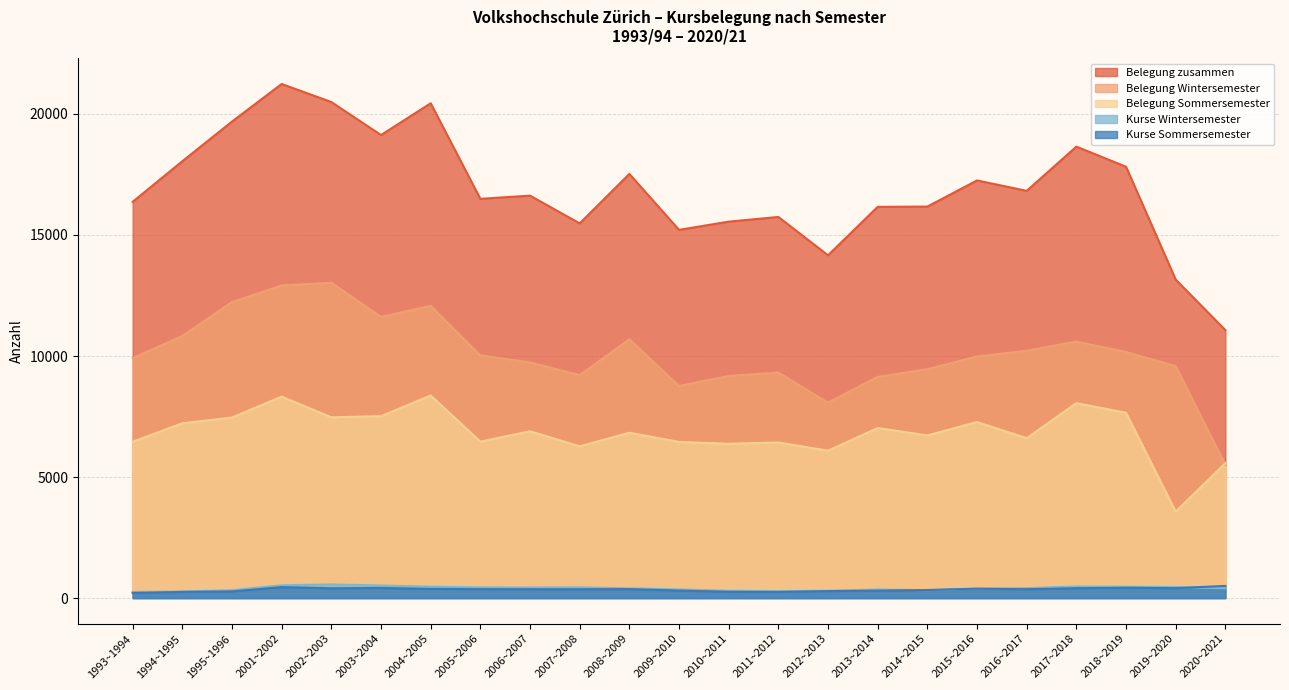

How many values in the Belegung Wintersemester series exceed 9979?

11